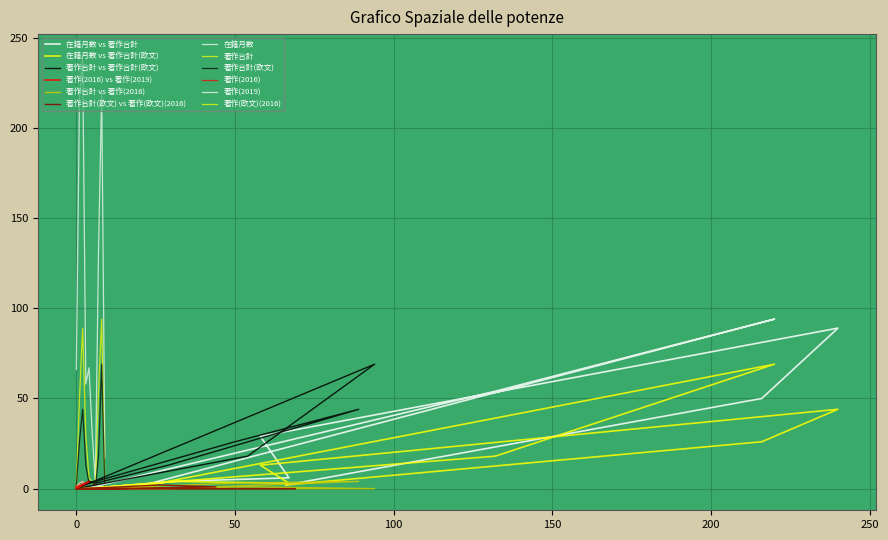

Is the value of 在籍月数 at 22215 greater than the value of 著作(欧文)(2016) at 290229?

Yes